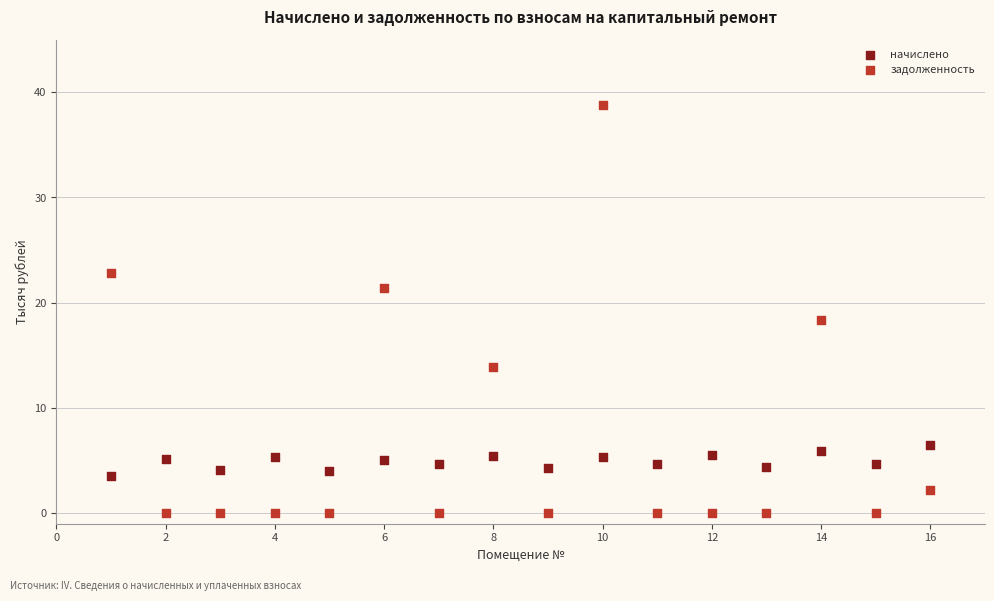

What are all the series names shown in the legend?

начислено, задолженность